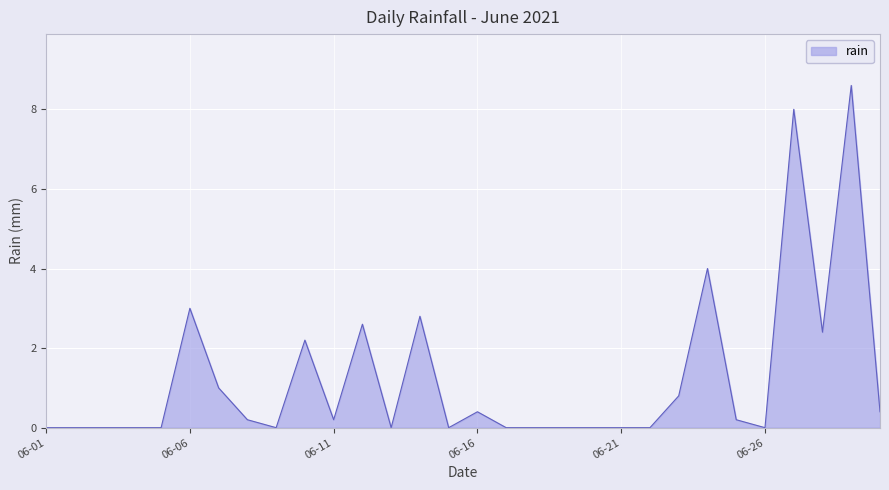

What is the difference between the maximum and minimum values?

8.6